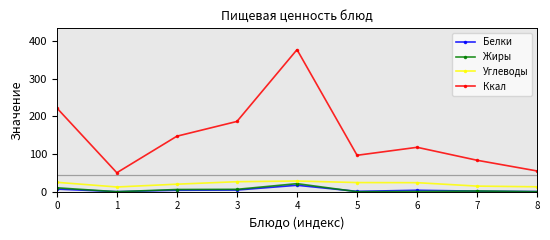

How many data points in Ккал are less than 117?

4